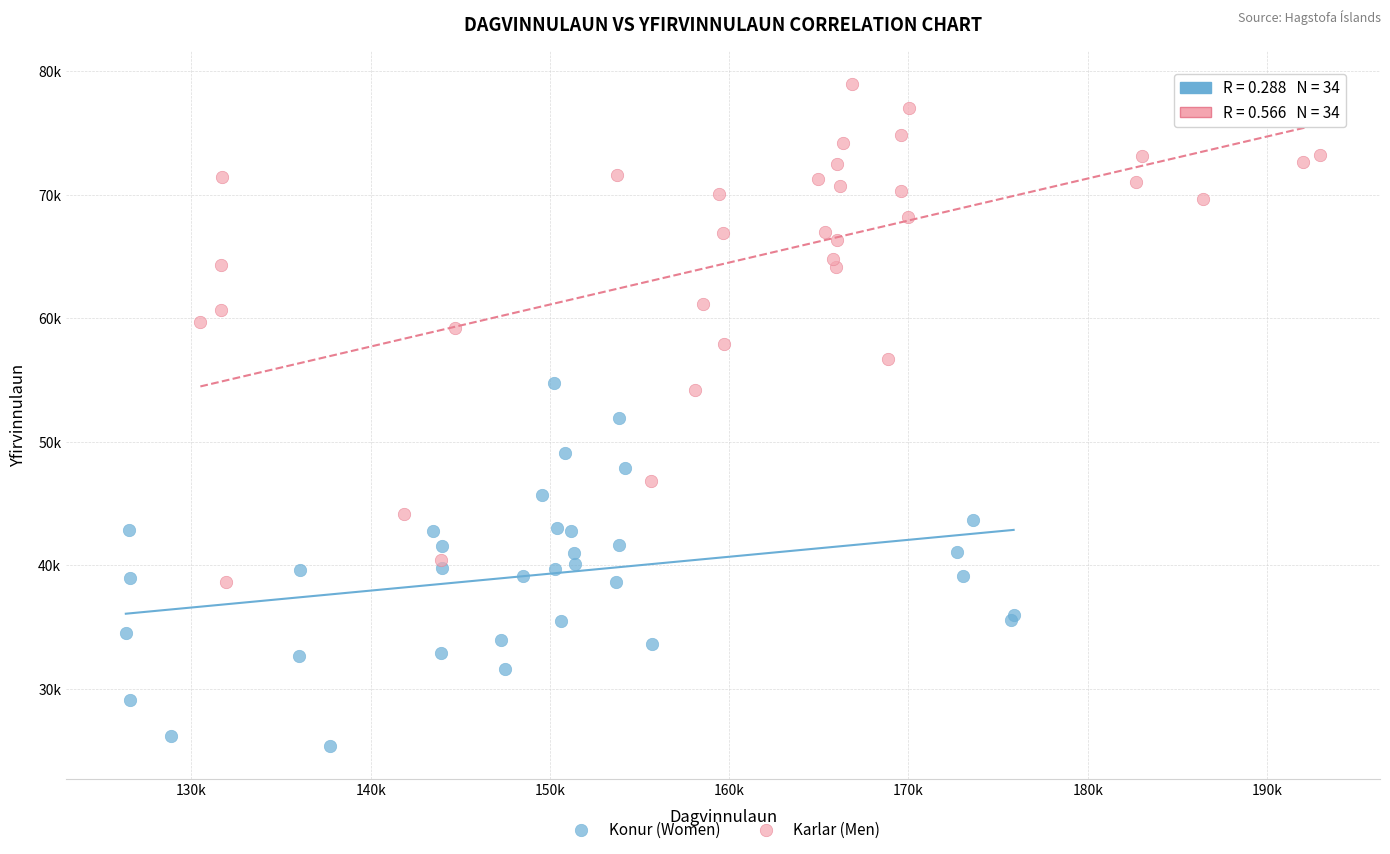

Which series contains the lowest Y value?

Konur (Women)